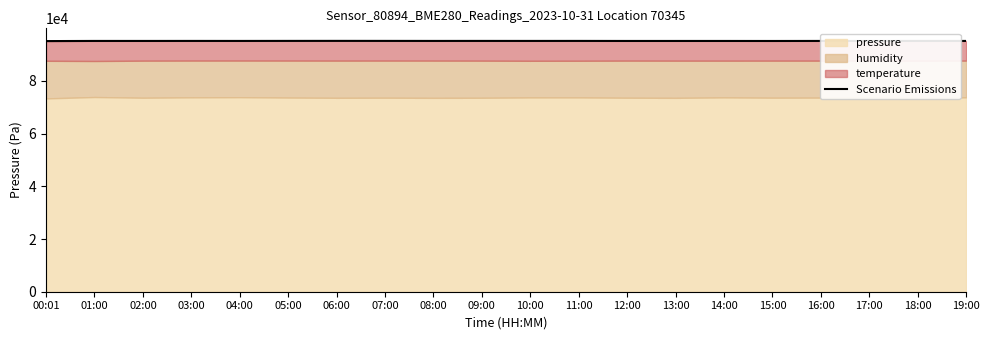

What position from the left is 18:00?

19